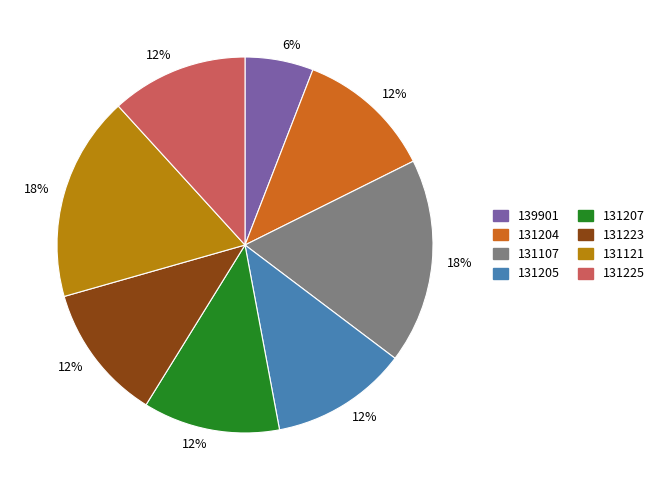

To the nearest percent, what is the difference between the largest and smallest slice percentages?

12%